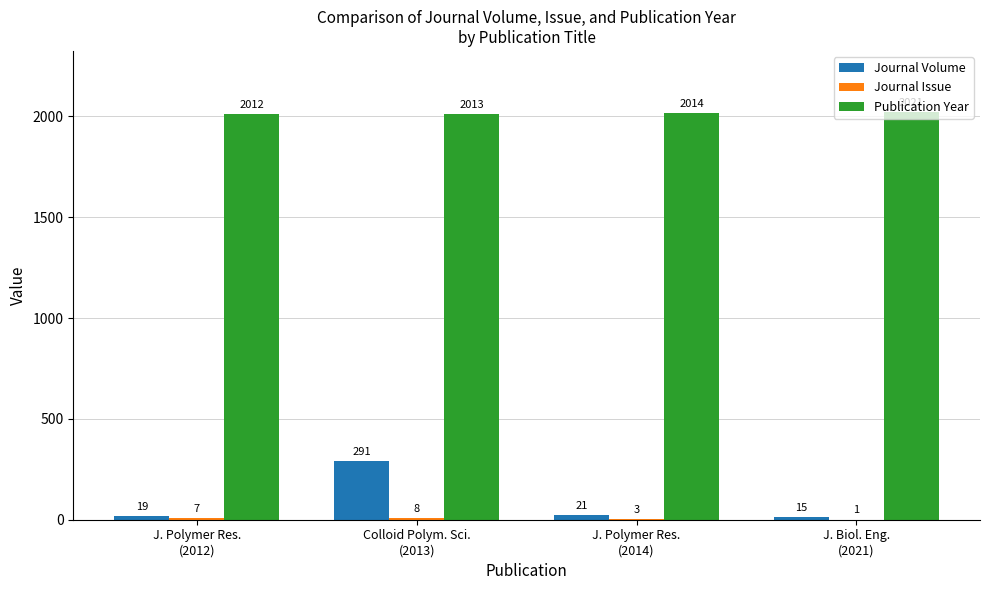

What is the greatest value displayed?

2021